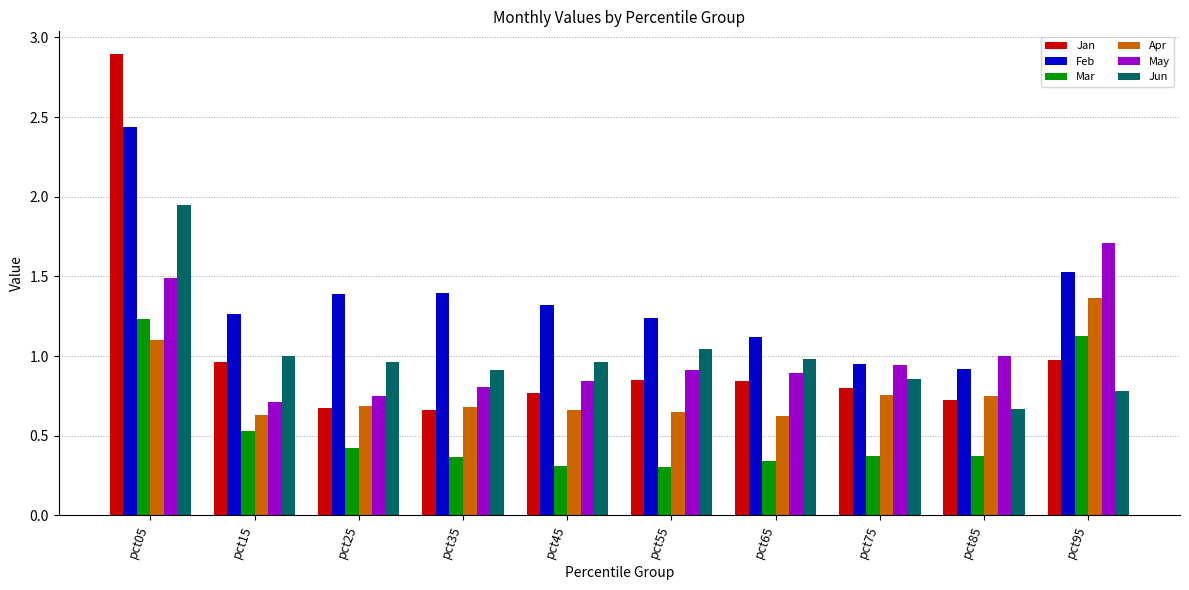

Which series has the widest spread of values?

Jan